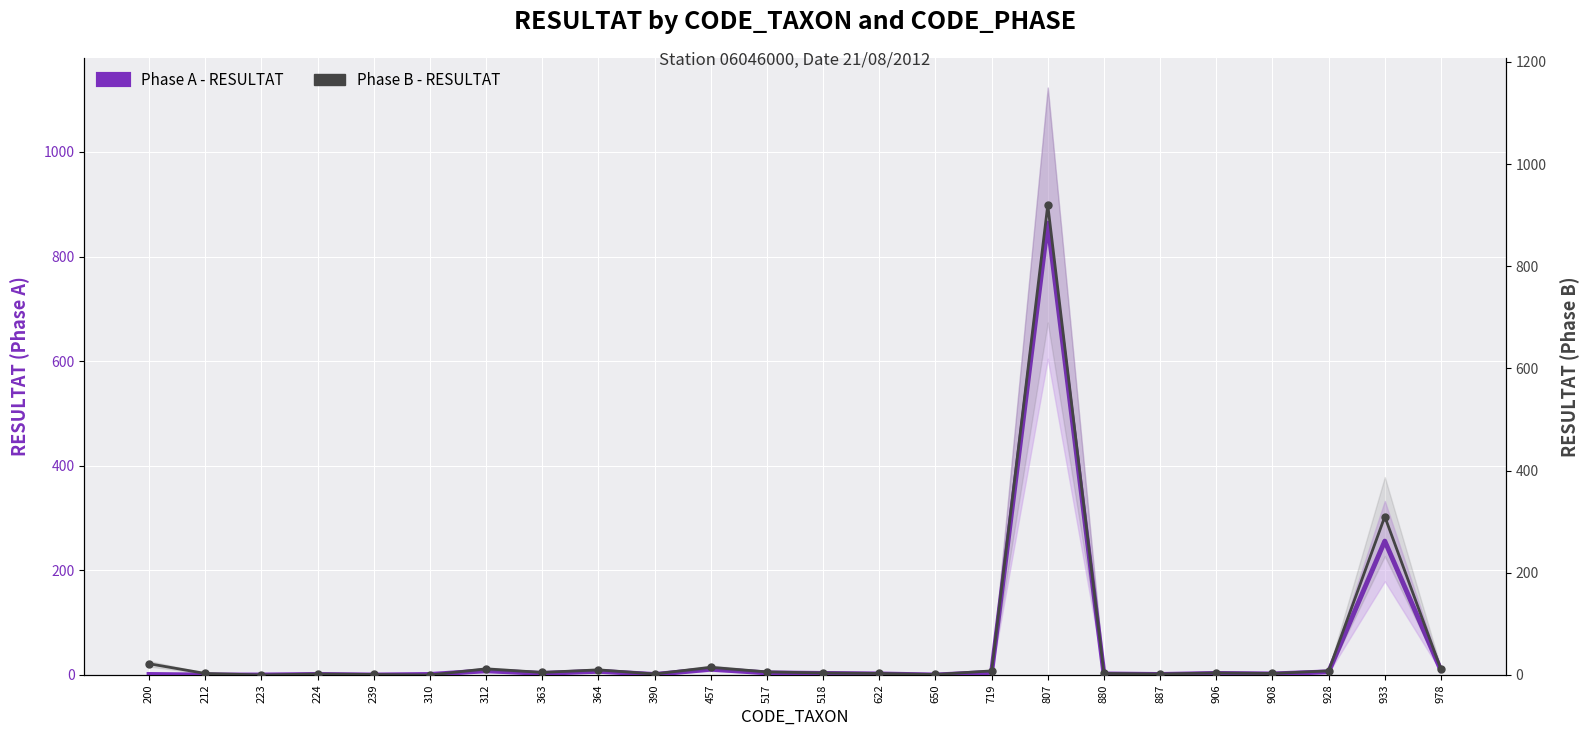

Where is the first local maximum for Phase B - RESULTAT?

224